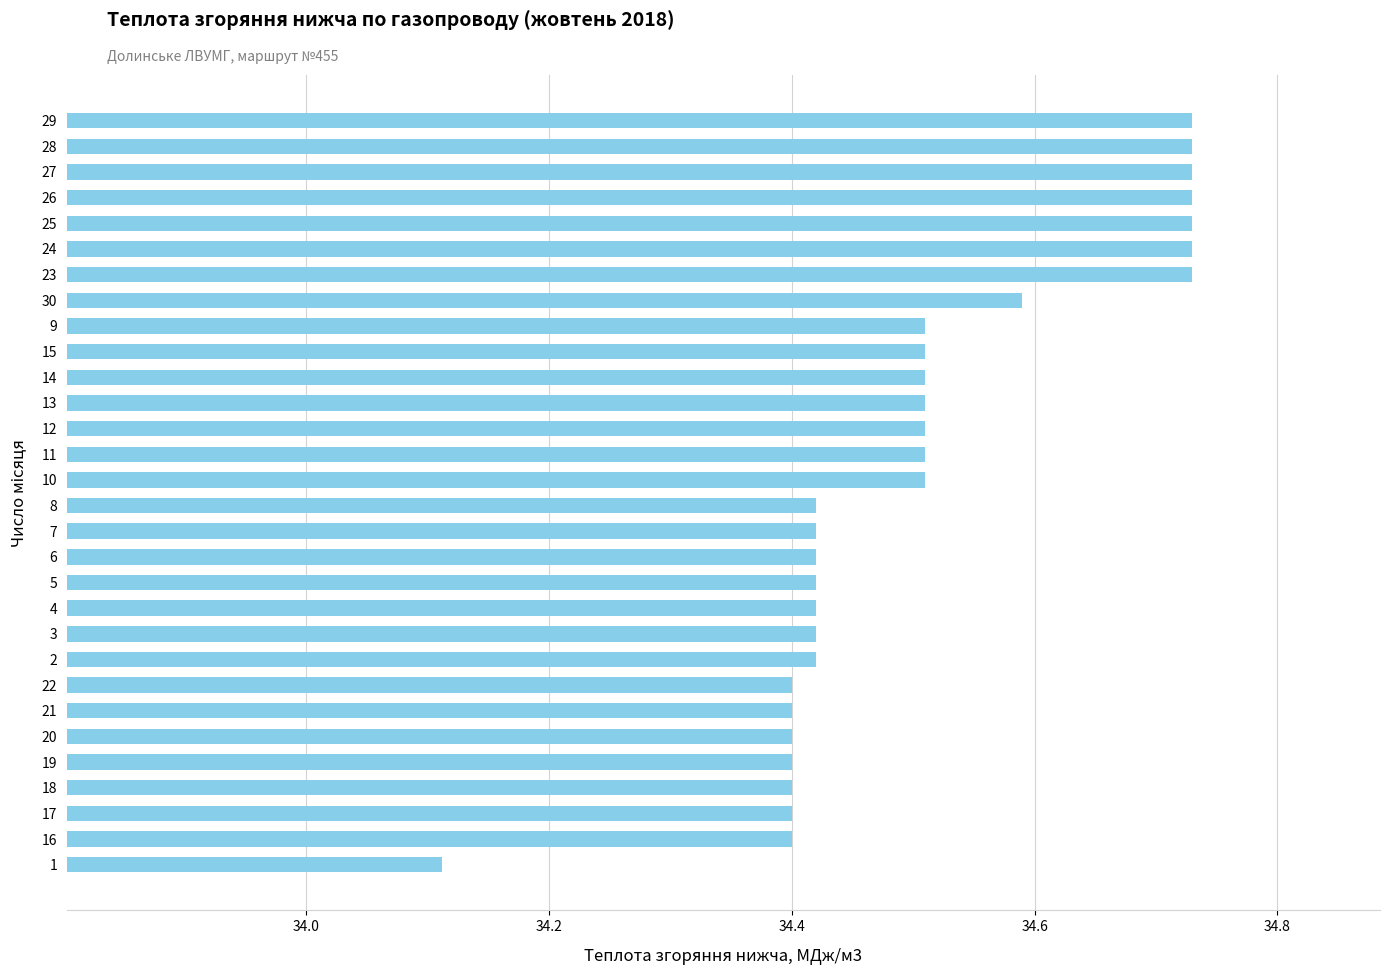

Where is the data nearest to the value 34?

1